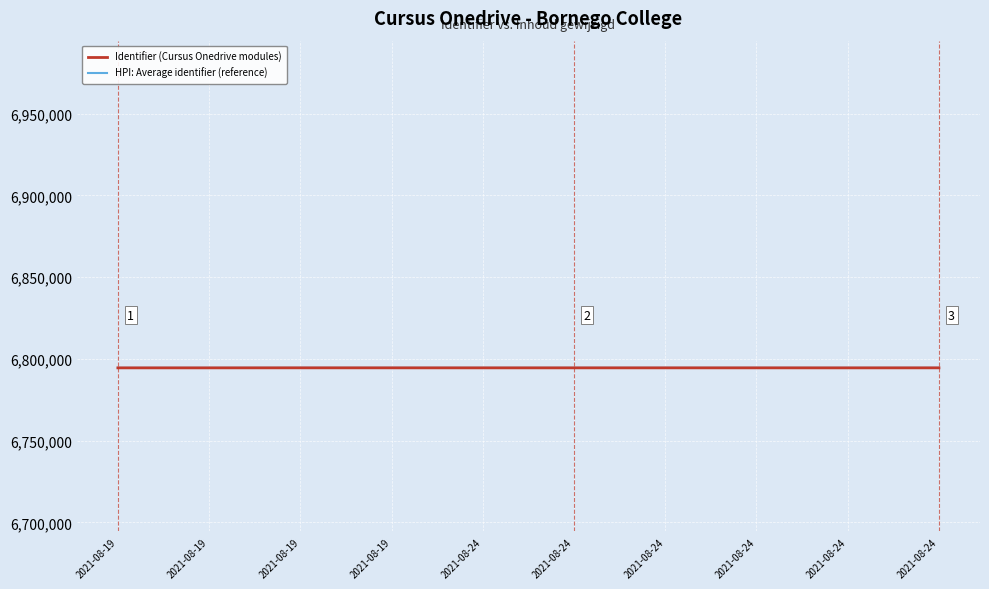

What is the highest value of the HPI: Average identifier (reference) series?

6794531.0